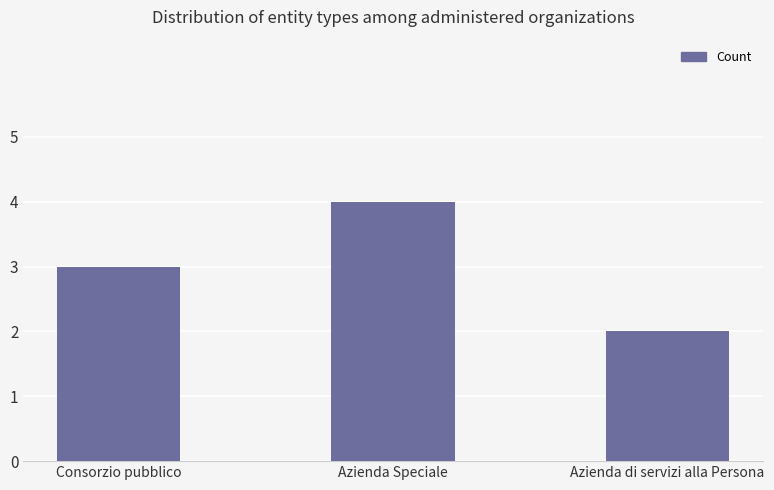

At which category does the chart reach its peak across all series?

Azienda Speciale